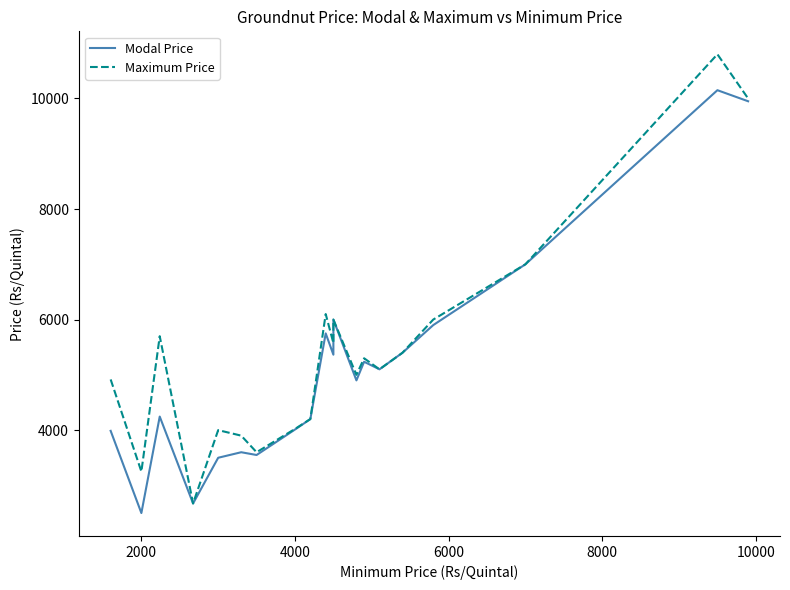

List the series in order of their overall mean, highest first.

Maximum Price, Modal Price